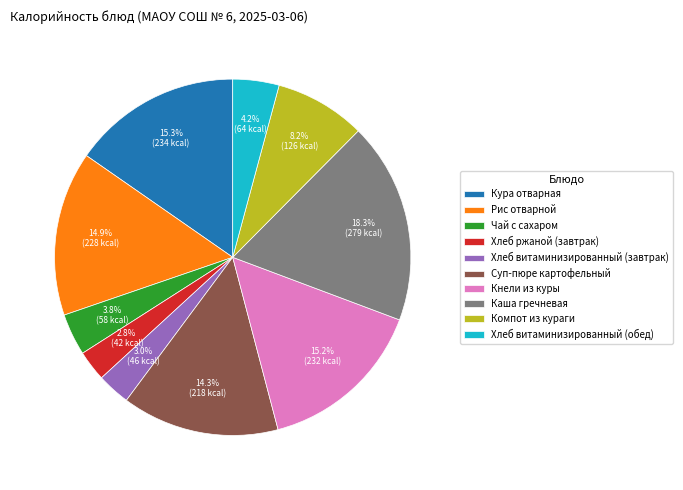

Is it true that Хлеб ржаной (завтрак) is 3% of the pie?

True